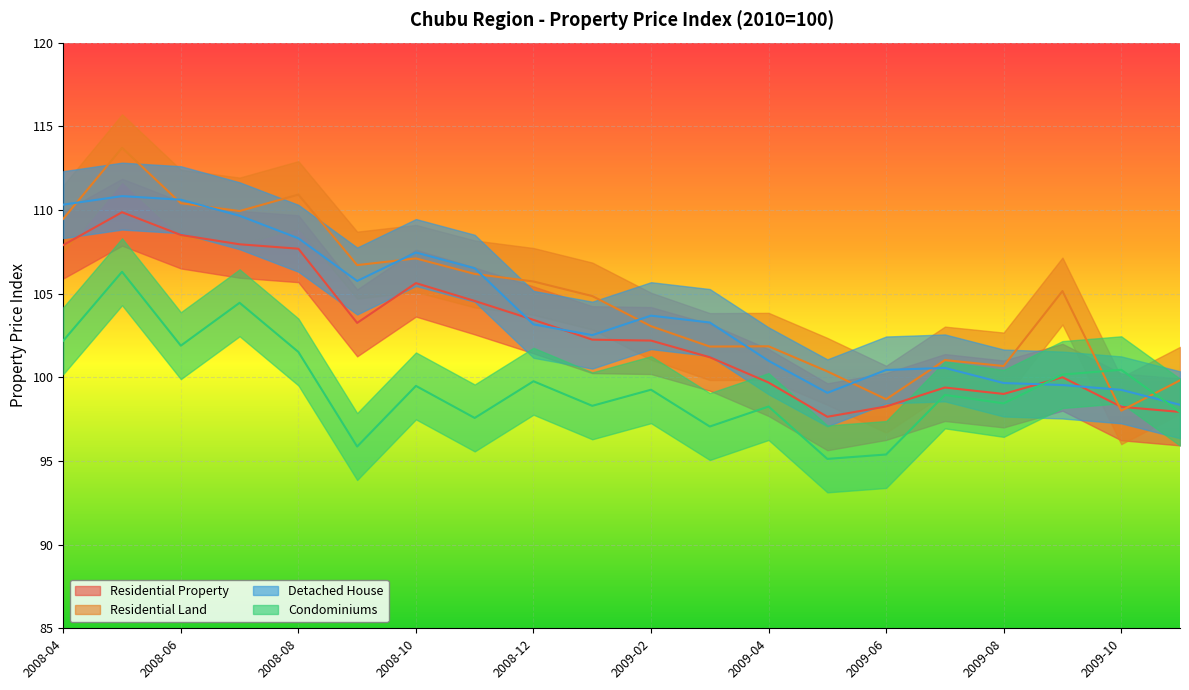

How many interior local valleys does the Residential Property series have?

3